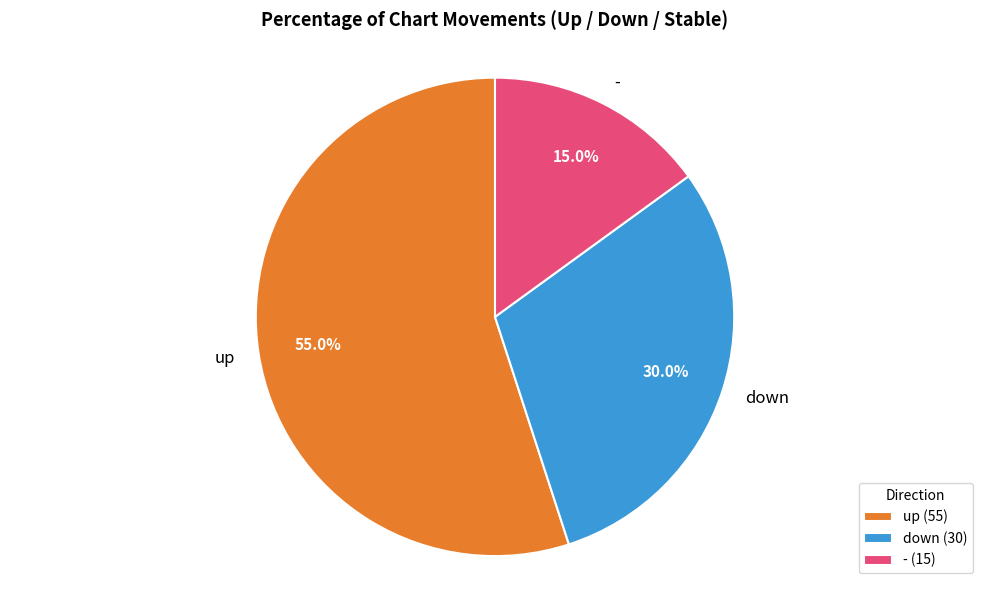

What percentage is the up slice, to the nearest percent?

55%